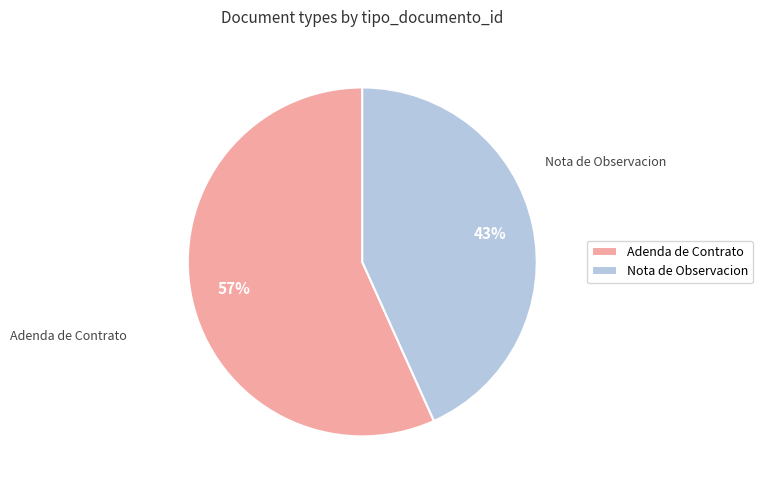

Is the sum of Nota de Observacion and Adenda de Contrato greater than half?

Yes